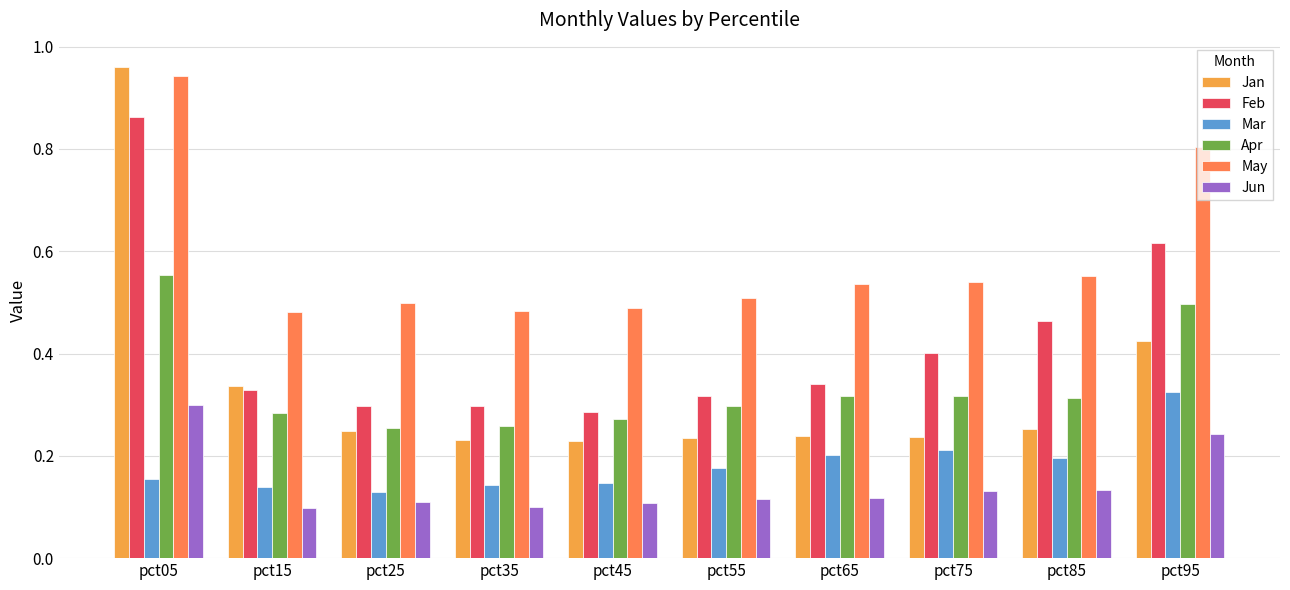

How many groups of bars are there?

10